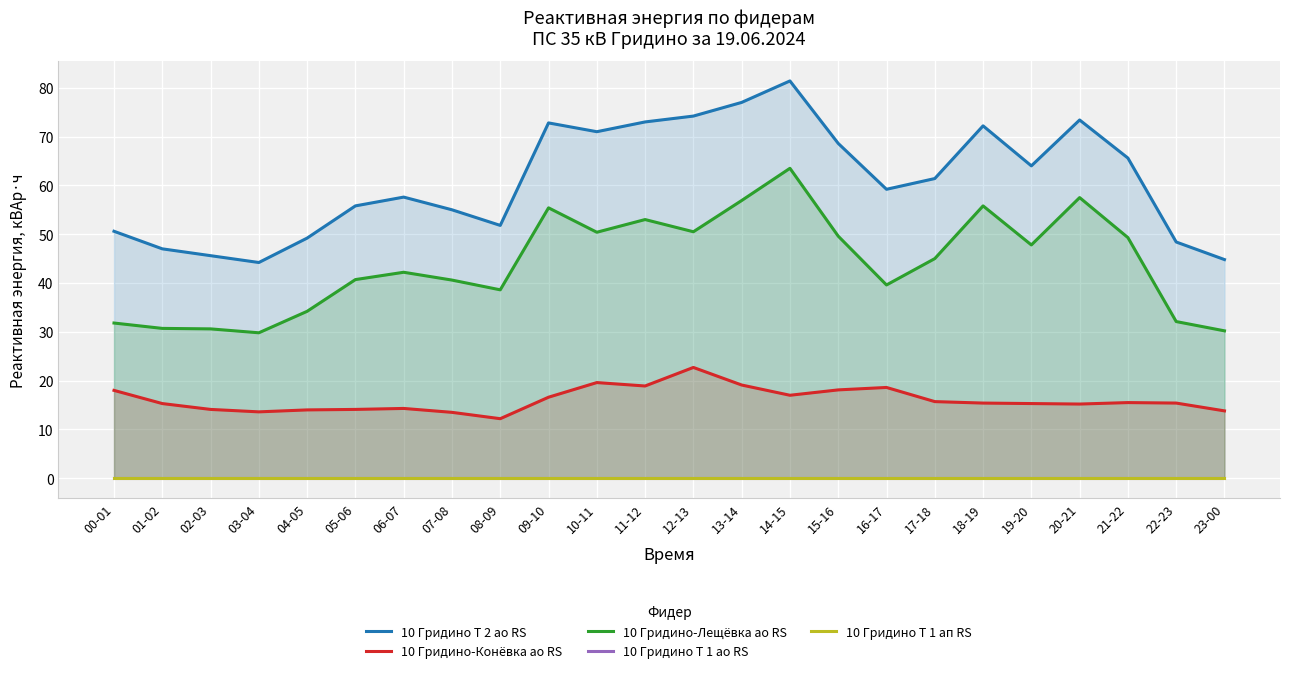

Reading left to right, transcribe all the data shown in this chart.

10 Гридино Т 2 ао RS: 00-01=50.6	01-02=47.0	02-03=45.6	03-04=44.2	04-05=49.2	05-06=55.8	06-07=57.6	07-08=55.0	08-09=51.8	09-10=72.8	10-11=71.0	11-12=73.0	12-13=74.2	13-14=77.0	14-15=81.4	15-16=68.6	16-17=59.2	17-18=61.4	18-19=72.2	19-20=64.0	20-21=73.4	21-22=65.6	22-23=48.4	23-00=44.8
10 Гридино-Конёвка ао RS: 00-01=18.0	01-02=15.3	02-03=14.1	03-04=13.6	04-05=14.0	05-06=14.1	06-07=14.3	07-08=13.5	08-09=12.2	09-10=16.6	10-11=19.6	11-12=18.9	12-13=22.7	13-14=19.1	14-15=17.0	15-16=18.1	16-17=18.6	17-18=15.7	18-19=15.4	19-20=15.3	20-21=15.2	21-22=15.5	22-23=15.4	23-00=13.8
10 Гридино-Лещёвка ао RS: 00-01=31.8	01-02=30.7	02-03=30.6	03-04=29.8	04-05=34.2	05-06=40.7	06-07=42.2	07-08=40.6	08-09=38.6	09-10=55.4	10-11=50.4	11-12=53.0	12-13=50.5	13-14=56.9	14-15=63.5	15-16=49.6	16-17=39.6	17-18=45.0	18-19=55.8	19-20=47.8	20-21=57.5	21-22=49.3	22-23=32.1	23-00=30.2
10 Гридино Т 1 ао RS: 00-01=0.0	01-02=0.0	02-03=0.0	03-04=0.0	04-05=0.0	05-06=0.0	06-07=0.0	07-08=0.0	08-09=0.0	09-10=0.0	10-11=0.0	11-12=0.0	12-13=0.0	13-14=0.0	14-15=0.0	15-16=0.0	16-17=0.0	17-18=0.0	18-19=0.0	19-20=0.0	20-21=0.0	21-22=0.0	22-23=0.0	23-00=0.0
10 Гридино Т 1 ап RS: 00-01=0.0	01-02=0.0	02-03=0.0	03-04=0.0	04-05=0.0	05-06=0.0	06-07=0.0	07-08=0.0	08-09=0.0	09-10=0.0	10-11=0.0	11-12=0.0	12-13=0.0	13-14=0.0	14-15=0.0	15-16=0.0	16-17=0.0	17-18=0.0	18-19=0.0	19-20=0.0	20-21=0.0	21-22=0.0	22-23=0.0	23-00=0.0